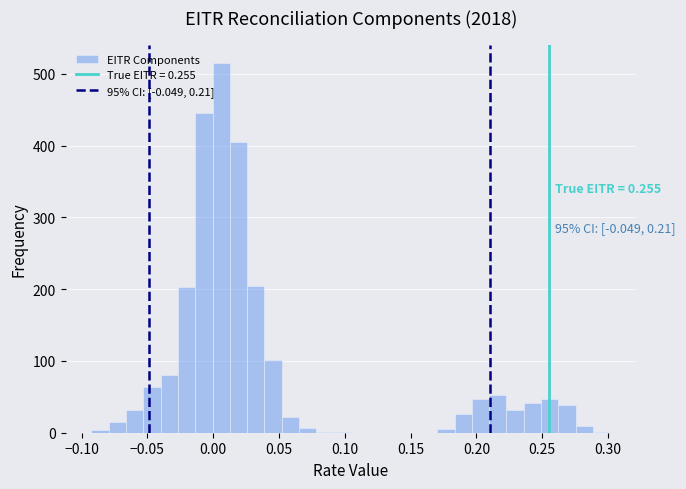

Around what value on the x-axis is the tallest bar? Give the approximate position of its centre, as read against the axis.

0.005